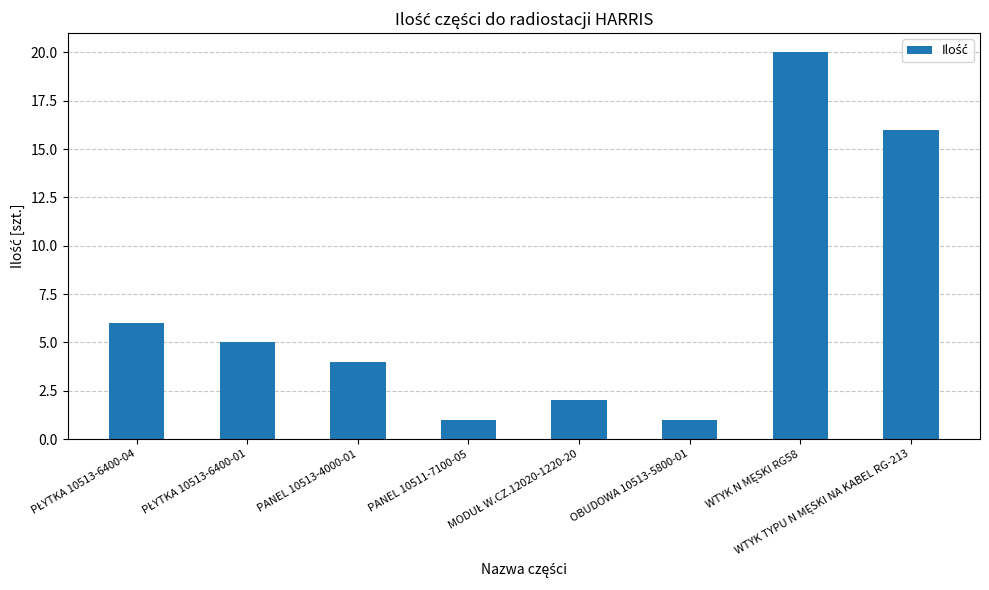

What is the difference between the maximum and minimum values?

19